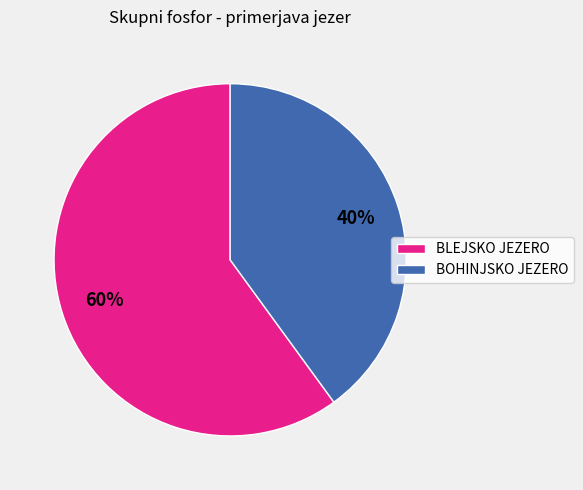

Combined, do BLEJSKO JEZERO and BOHINJSKO JEZERO account for over 50%?

Yes